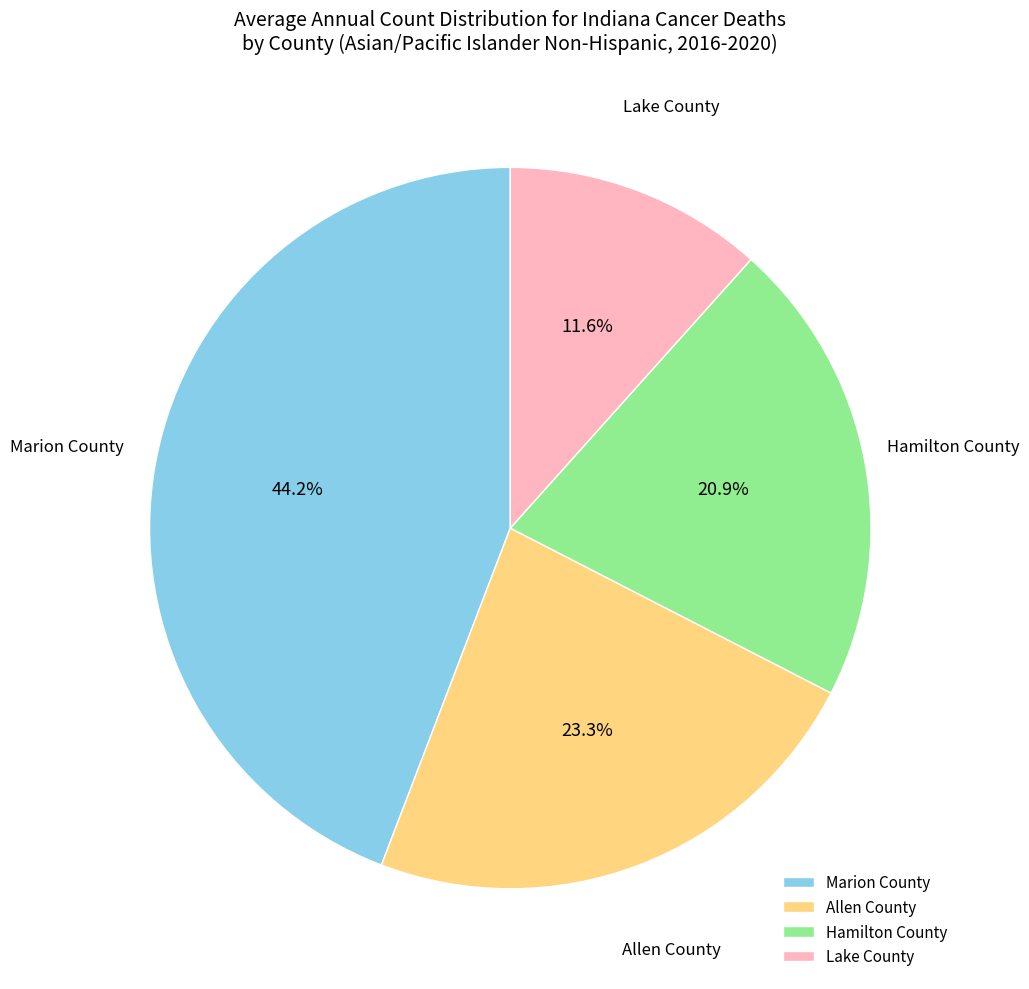

How many slices are in this pie chart?

4